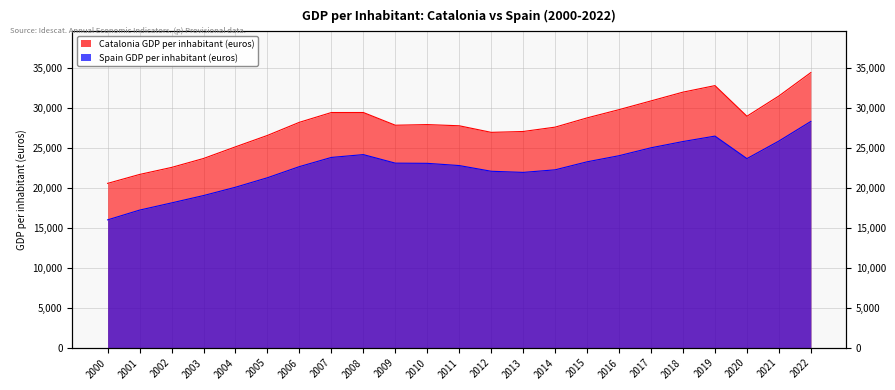

True or false: Catalonia GDP per inhabitant (euros) and Spain GDP per inhabitant (euros) intersect in this chart.

False